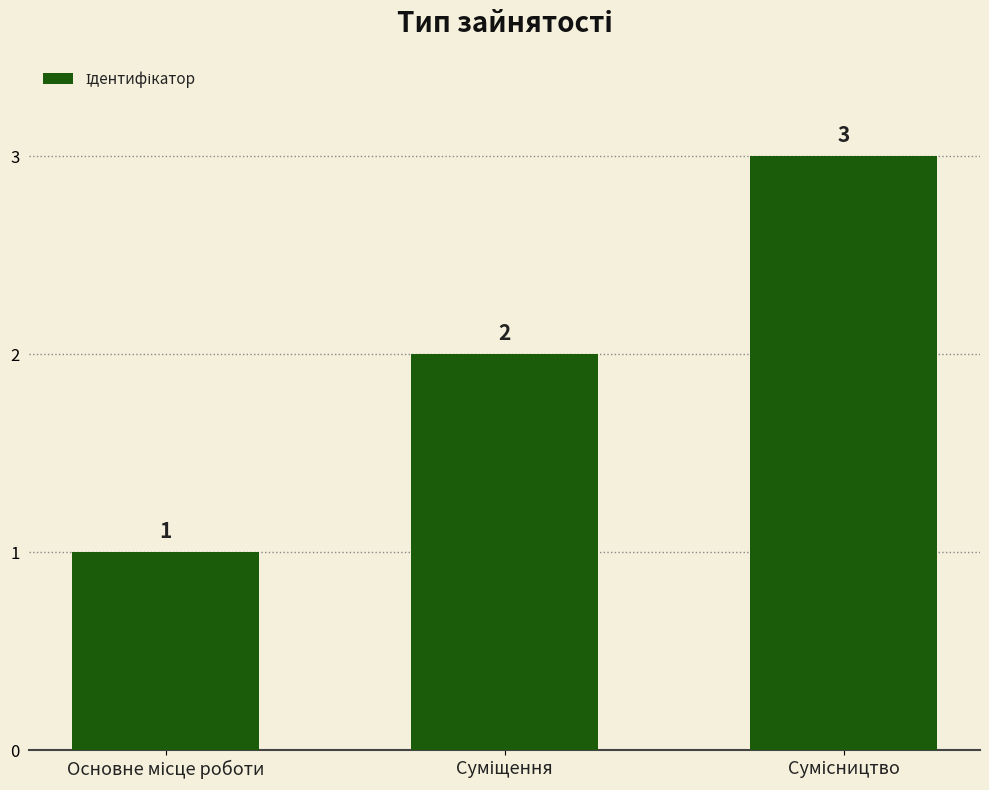

Reading left to right, extract all data points from this chart.

1	2	3